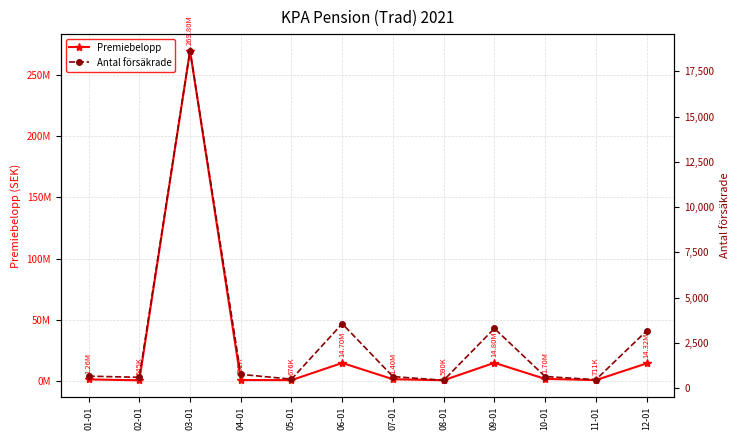

The value of Antal försäkrade at 09-01 is 4684. True or false?

False